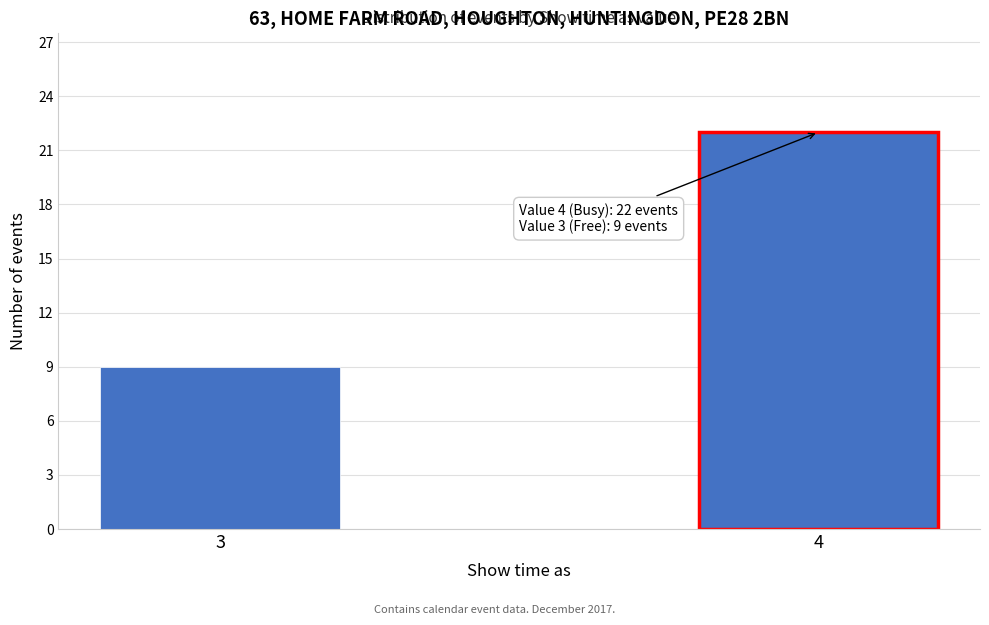

Reading left to right, extract all data points from this chart.

3=9	4=22